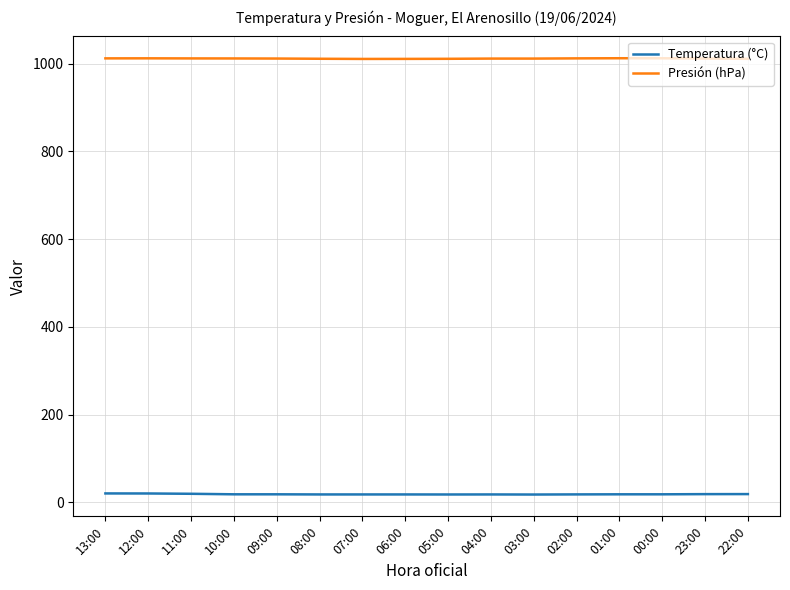

What position from the right is 03:00?

6